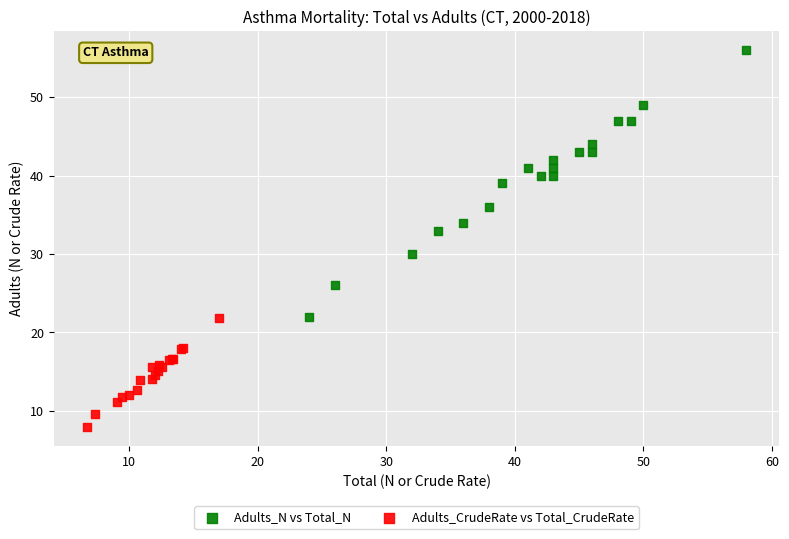

Which series contains the lowest Y value?

Adults_CrudeRate vs Total_CrudeRate